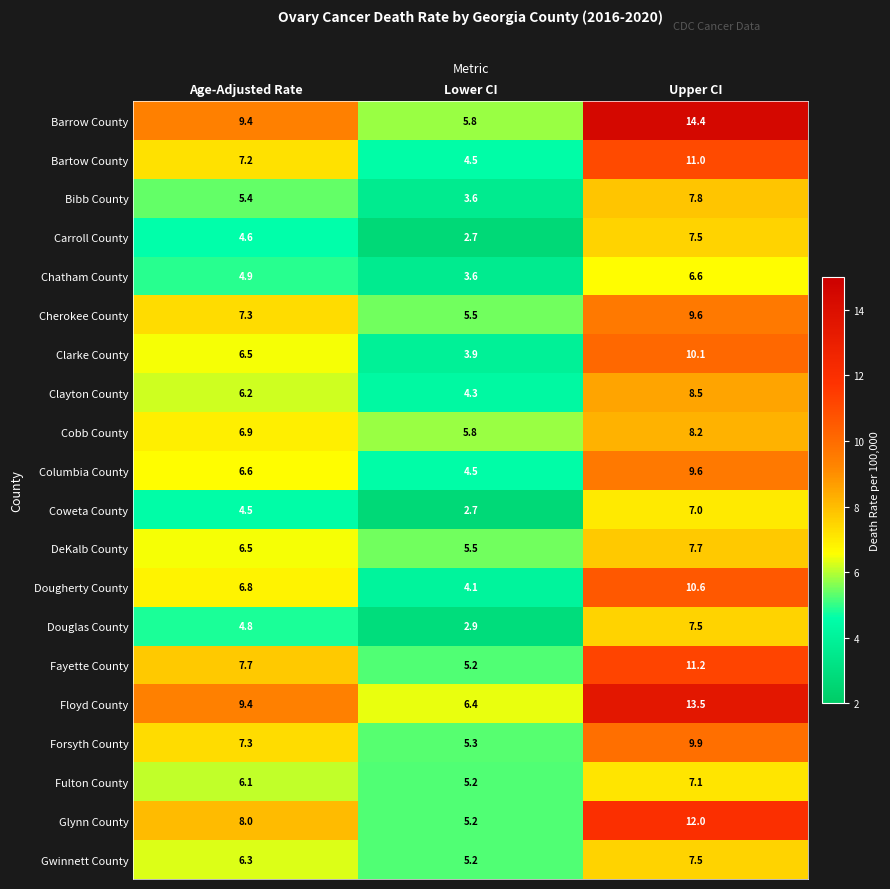

What is the difference between the second highest and minimum values in the Douglas County series?

1.9